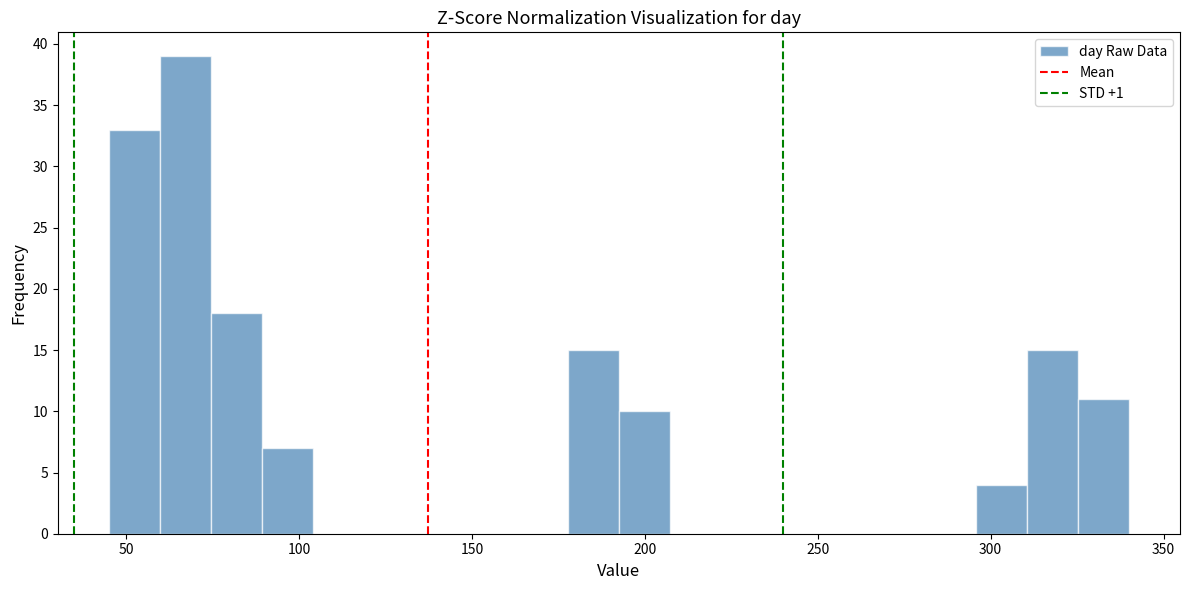

Around what value on the x-axis is the tallest bar? Give the approximate position of its centre, as read against the axis.

65